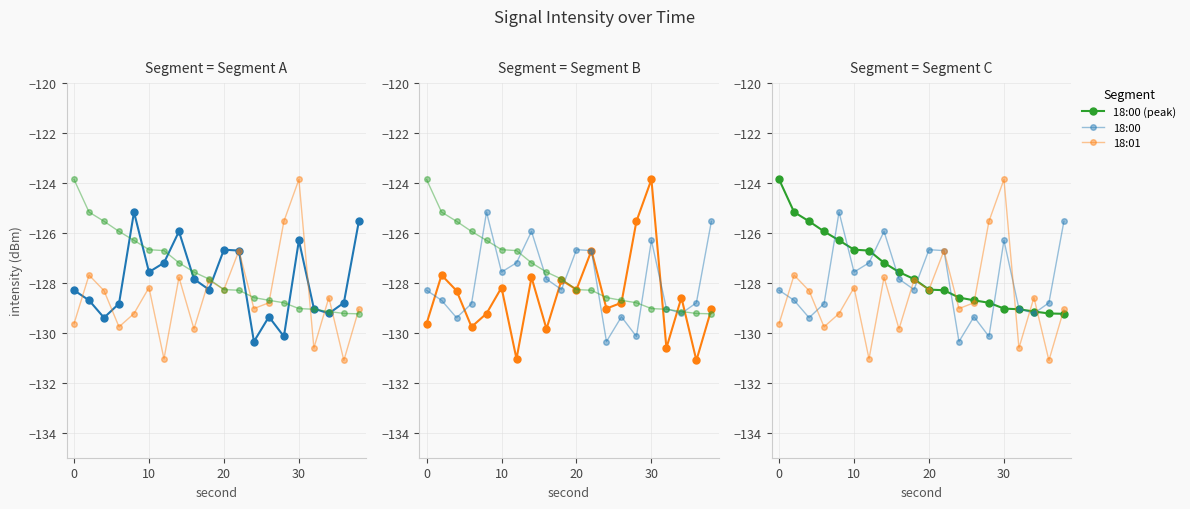

What is the sum of all 18:00 (peak) values?

-2551.1